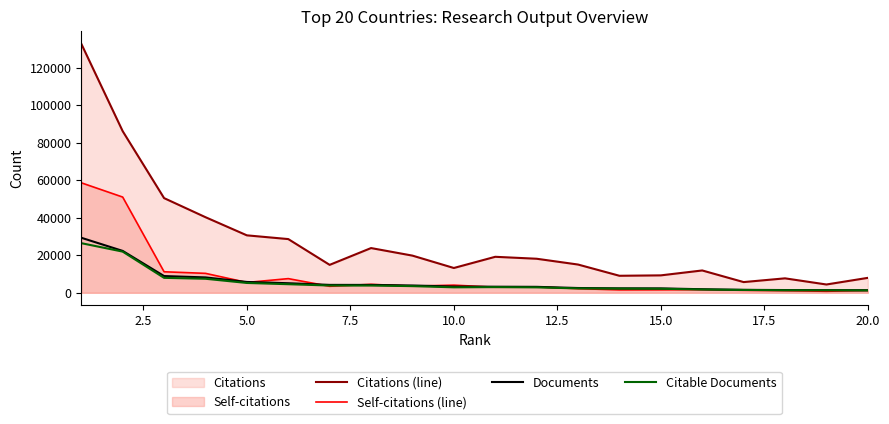

What is the greatest value displayed?

132821